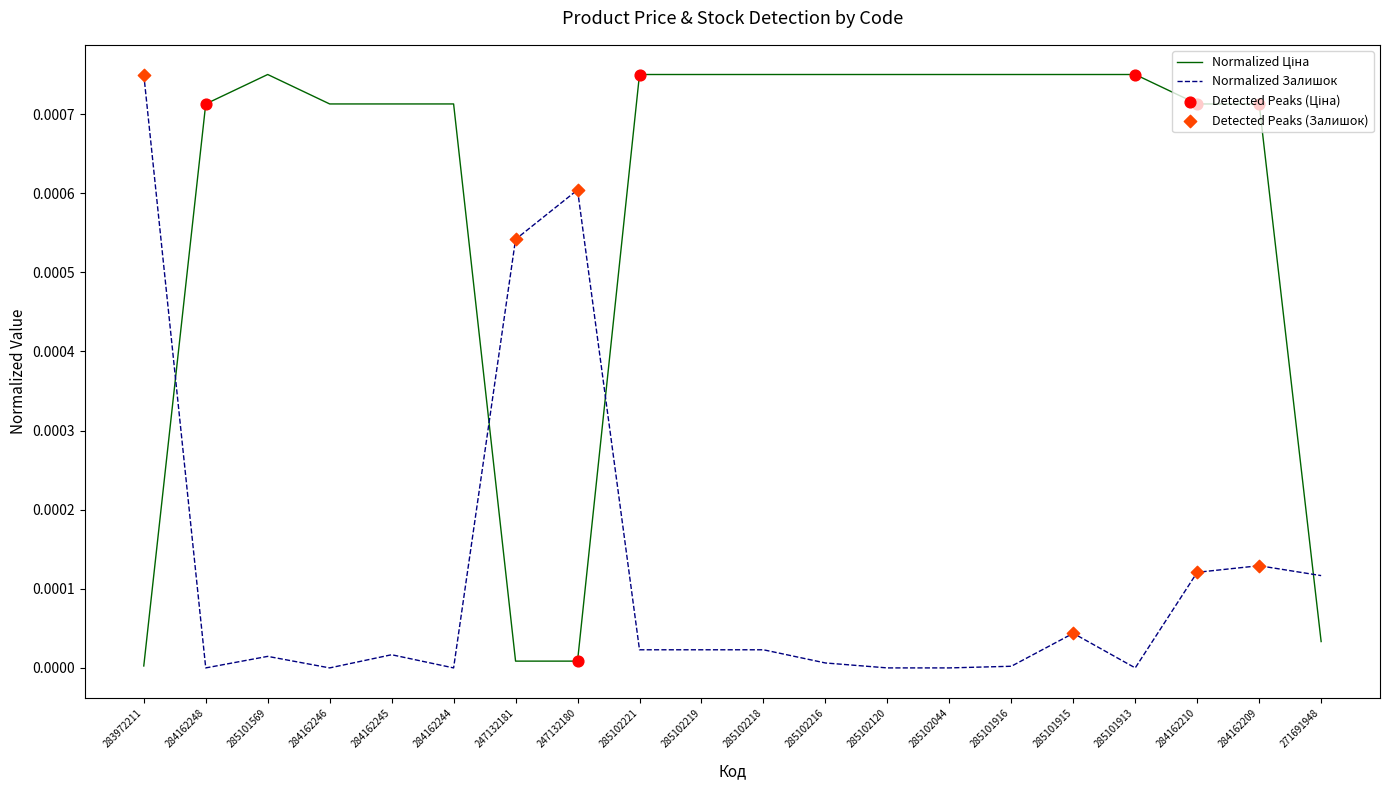

Is it true that Normalized Залишок equals 0.0 at 271691948?

True